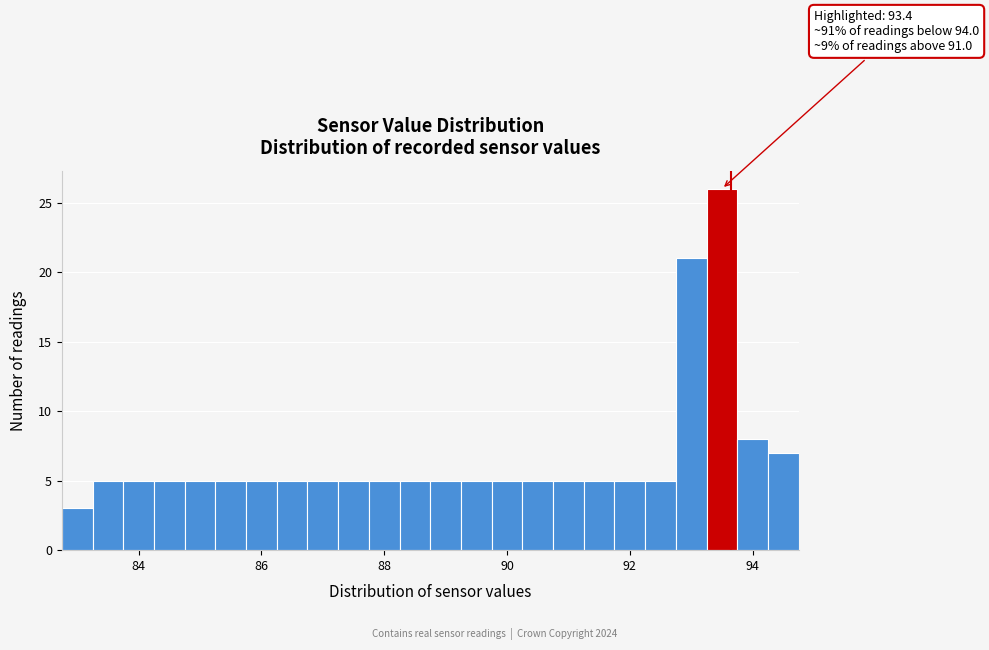

Read against the x-axis, roughly where is the centre of the tallest bar?

93.6